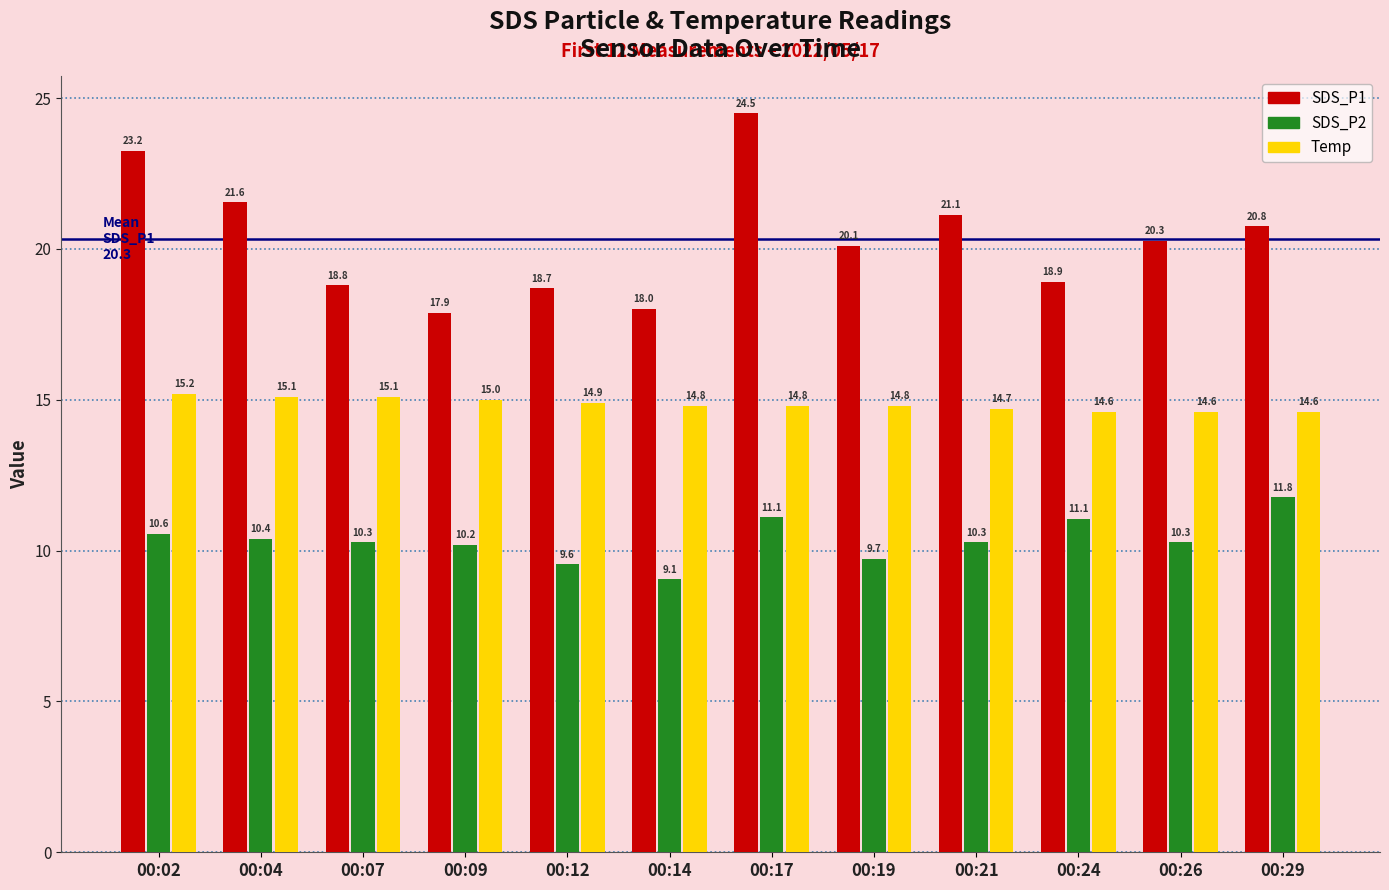

What is the spread (max minus min) of values at 00:14?

9.0